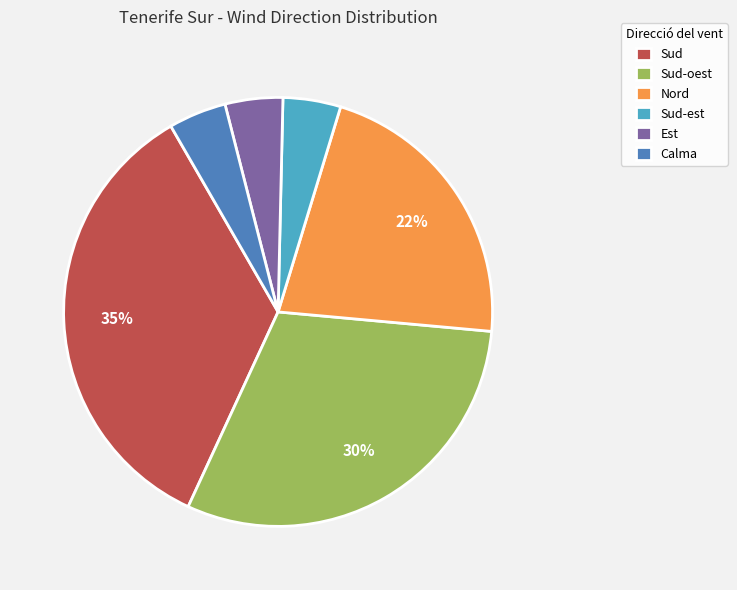

Approximately how many times larger is the value at Nord compared to Sud?

0.6